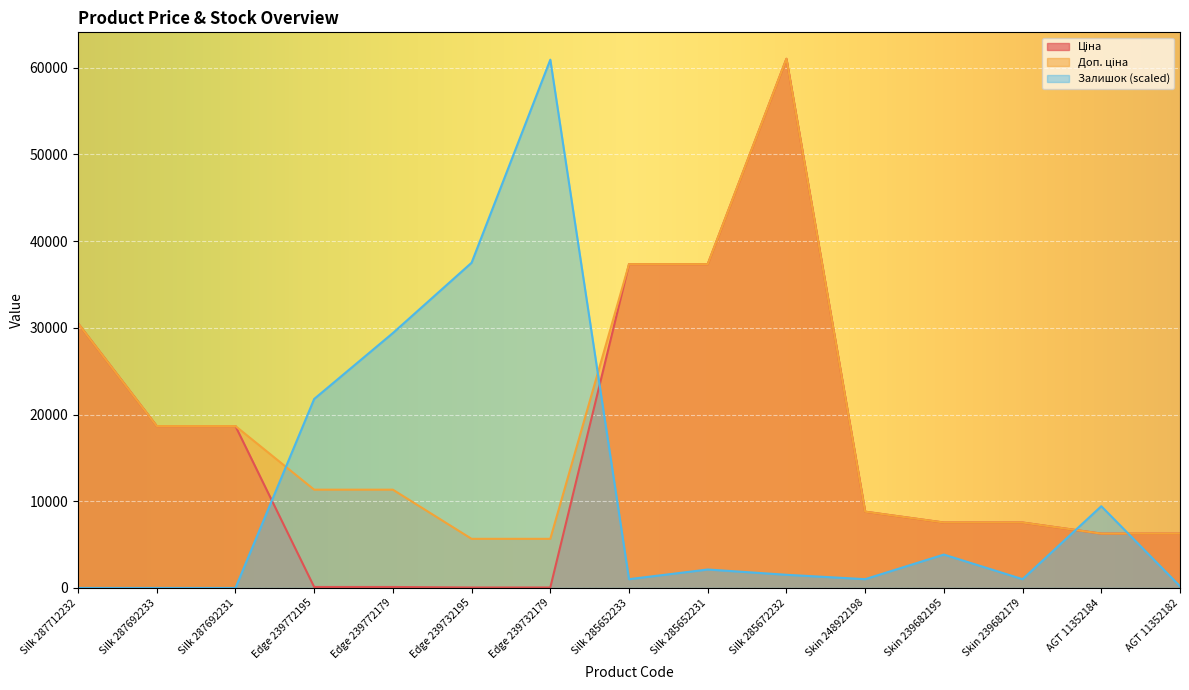

Between Edge 239732195 and Skin 239682195, which series saw the biggest shift?

Залишок (scaled)